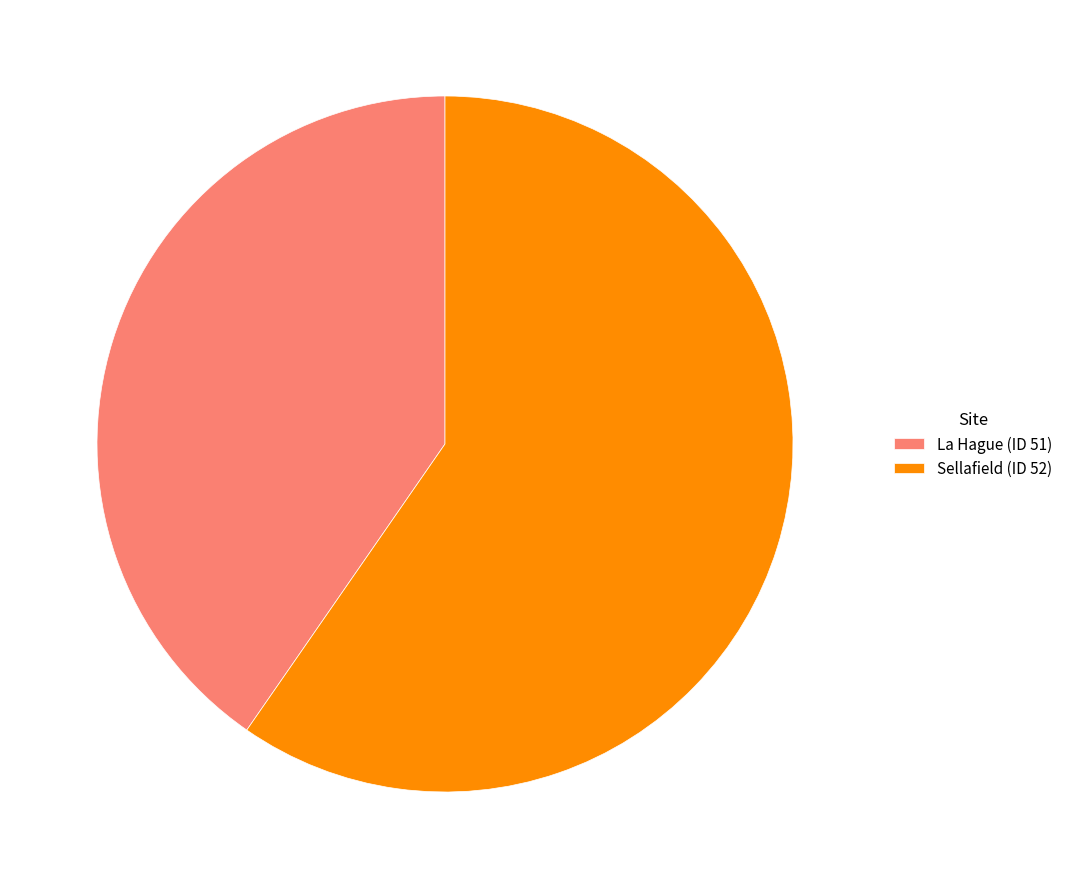

Is it true that Sellafield (ID 52) is 60% of the pie?

True